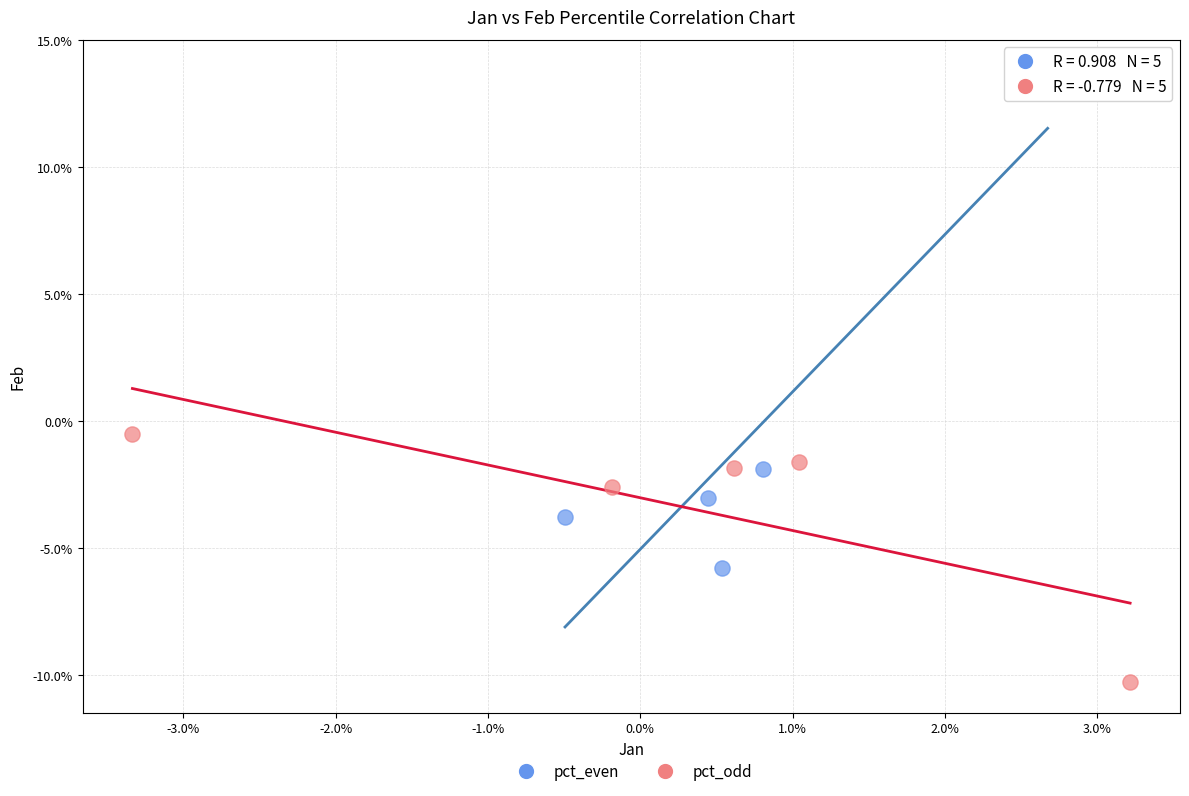

Which series contains the highest Y value?

pct_even